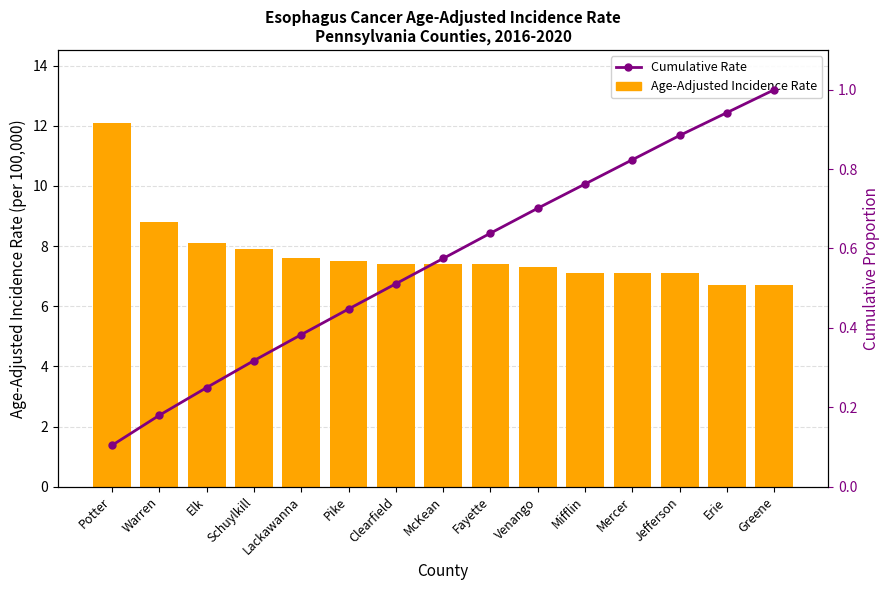

How many data points does each series have?

15